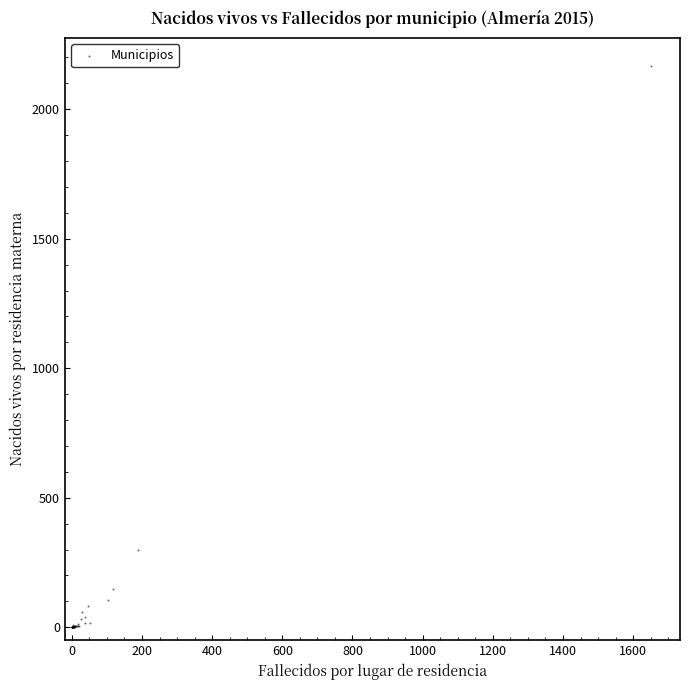

What Y value in the scatter plot is closest to 1083?

298